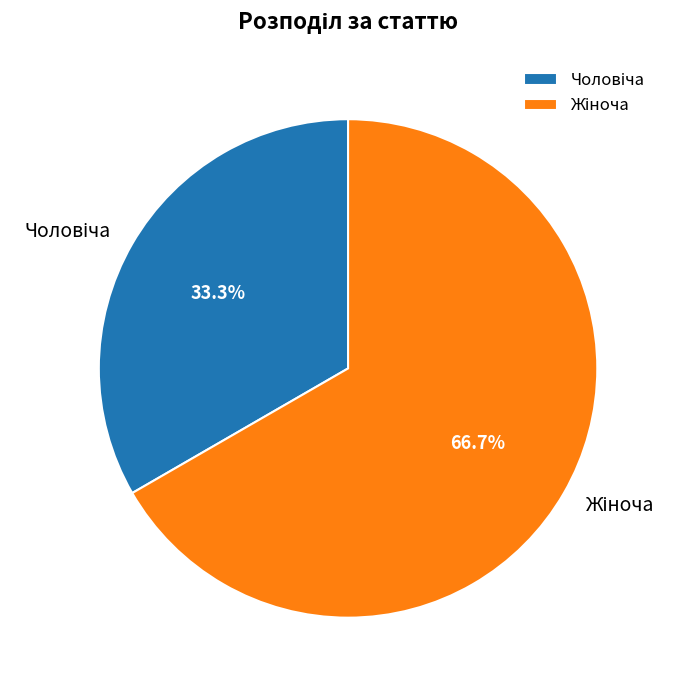

Is there a majority slice in this chart?

Yes